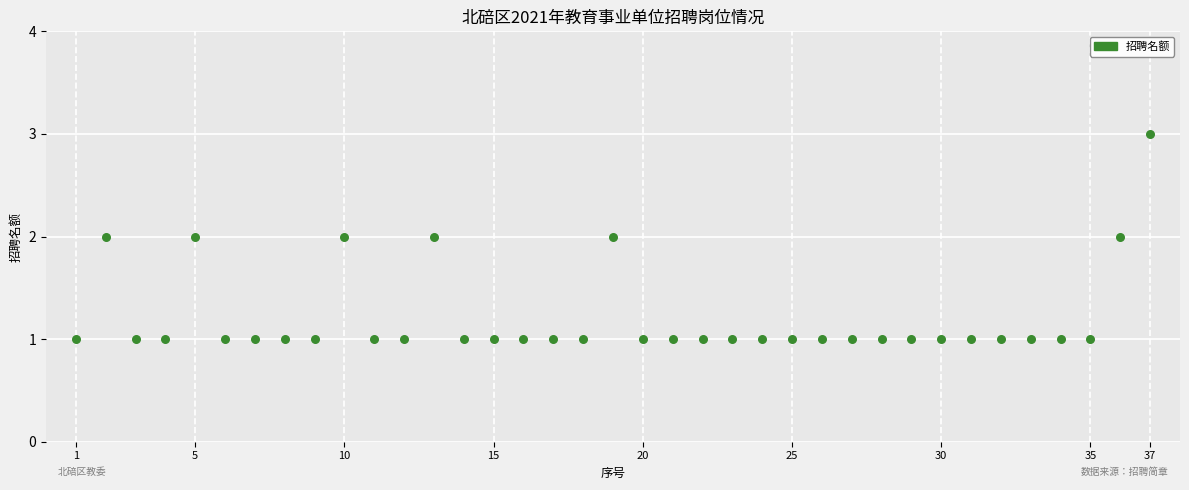

What is the range of X values (max minus min)?

36